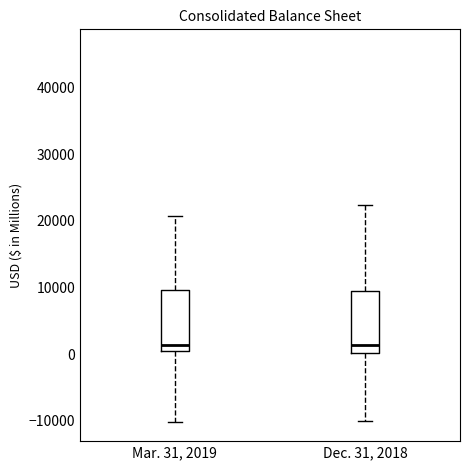

Reading left to right, read every box against the y-axis: the position of its median line, the range the box covers, and the ends of its whiskers. The values are not printed on the chart, so give them approximately, as read against the axis.

Mar. 31, 2019: median 1000 (just above the box's lower edge), box 1000 to 10000, whiskers -10000 to 21000
Dec. 31, 2018: median 1000, box 0 to 10000, whiskers -10000 to 22000